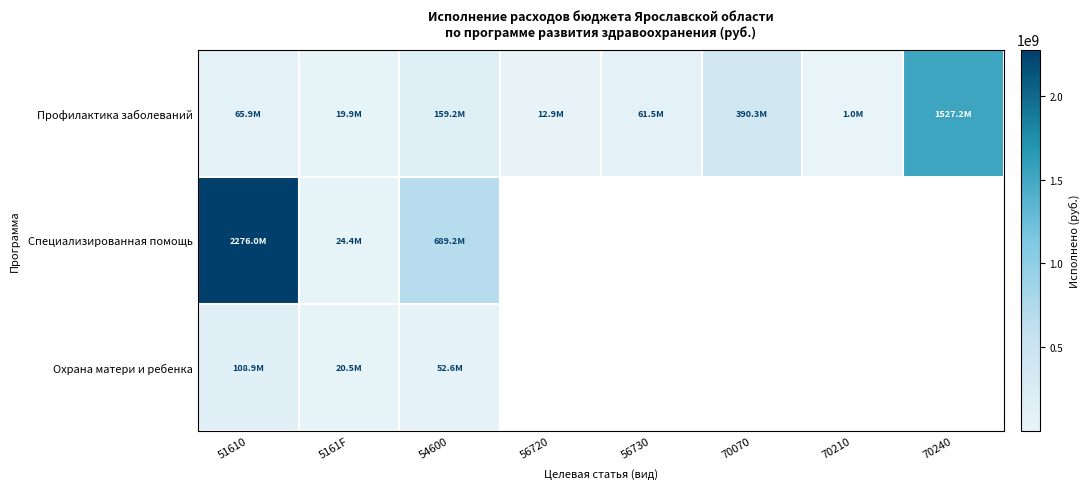

What is the minimum value shown in the chart?

1000000.0